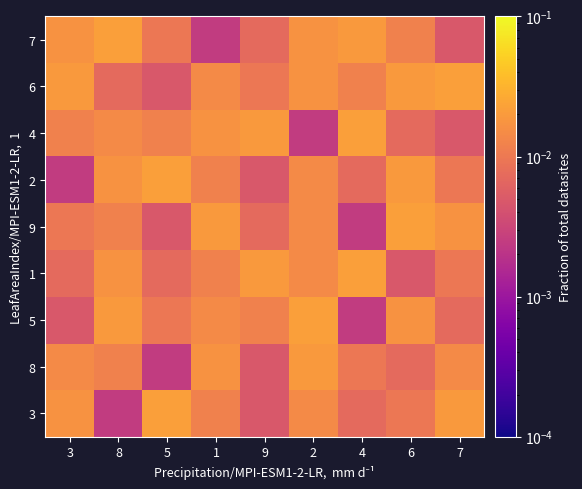

Which label corresponds to the smallest value in the chart?

8